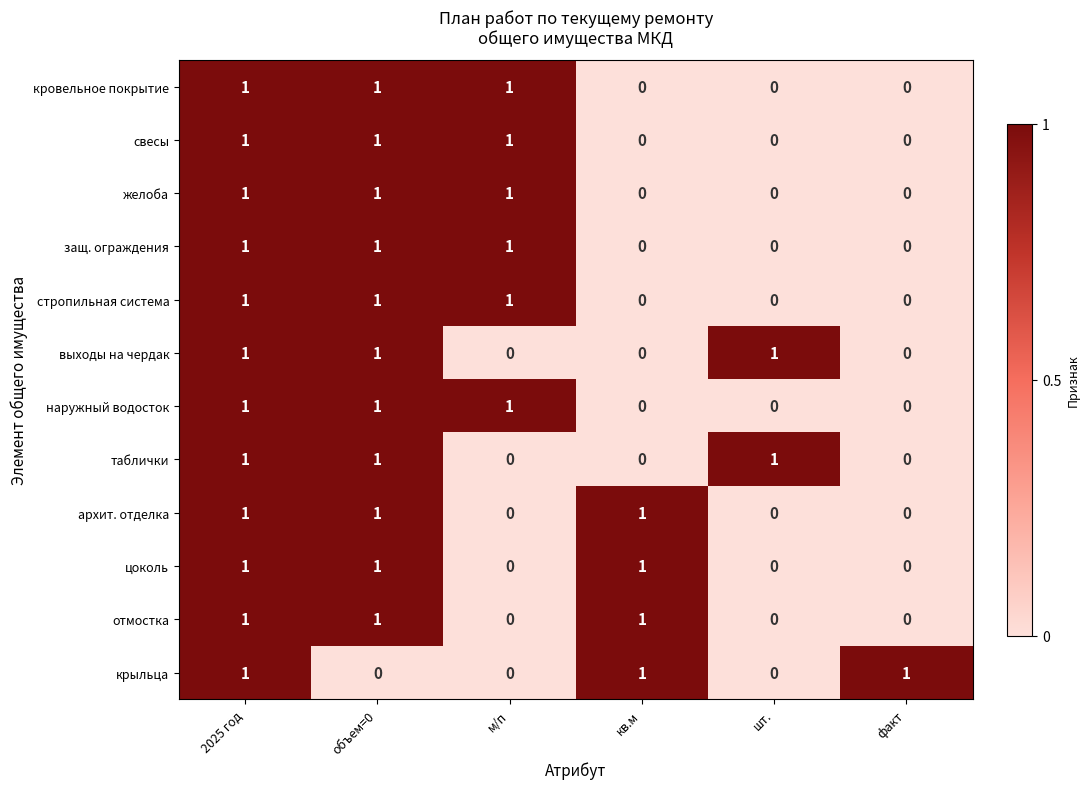

At which category is the sum across all series the highest?

2025 год